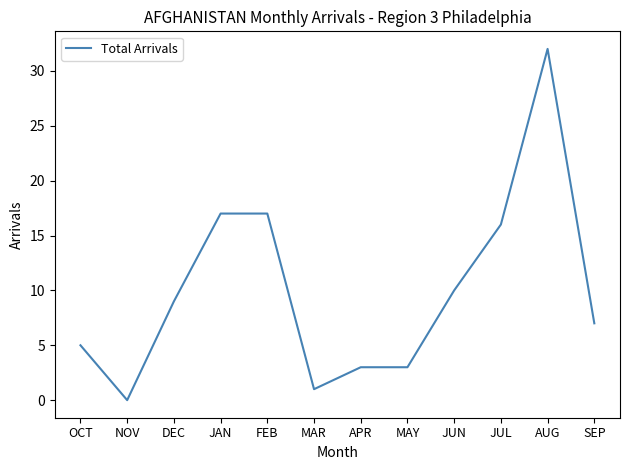

Is it true that the value at APR is 3?

True